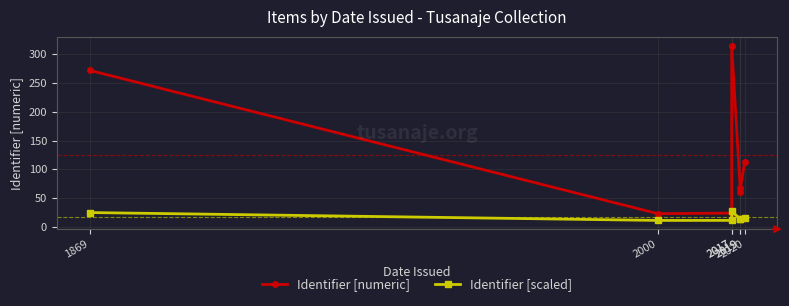

Which label corresponds to the smallest value in the chart?

2000